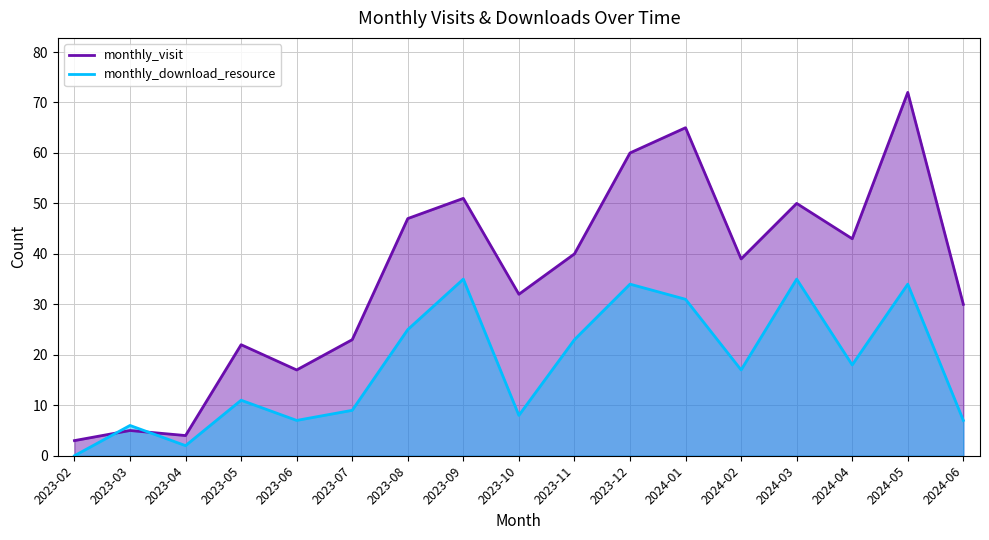

List the series in order of their overall mean, lowest first.

monthly_download_resource, monthly_visit